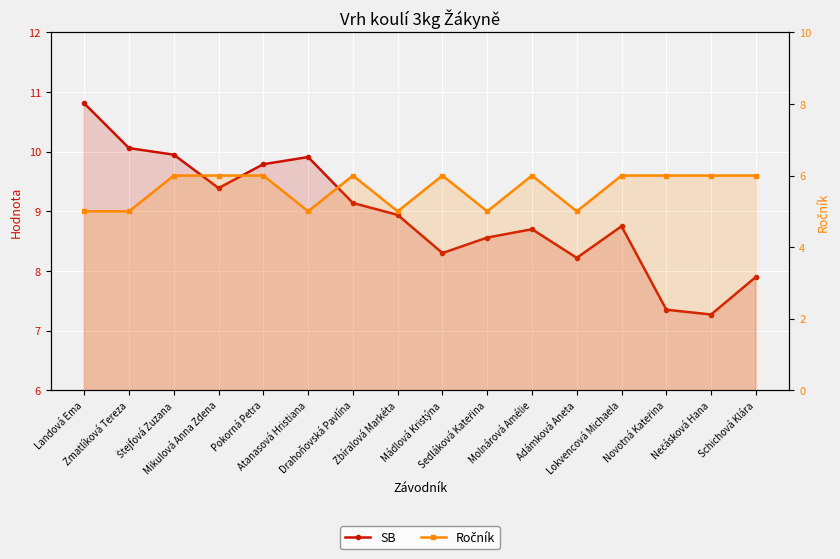

At which category does Ročník reach its first local peak?

Drahoňovská Pavlína